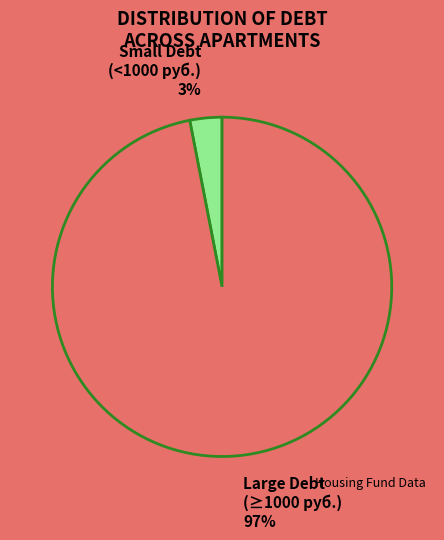

Is there any slice that represents more than half of the pie?

Yes